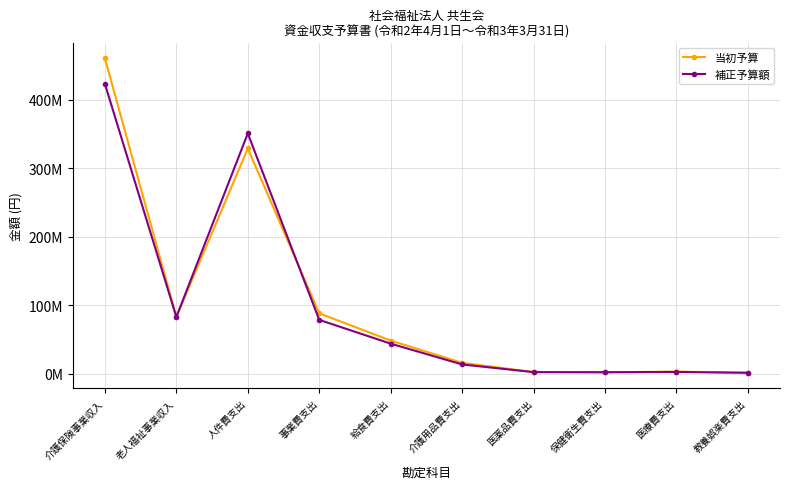

What is the sum of the 補正予算額 values at 介護保険事業収入 and 人件費支出?

774486000